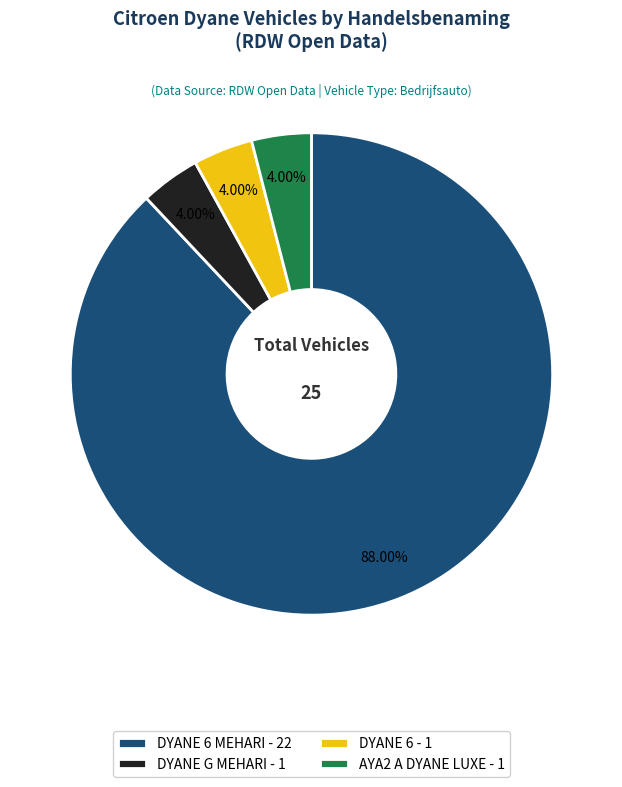

What is the majority slice?

DYANE 6 MEHARI - 22